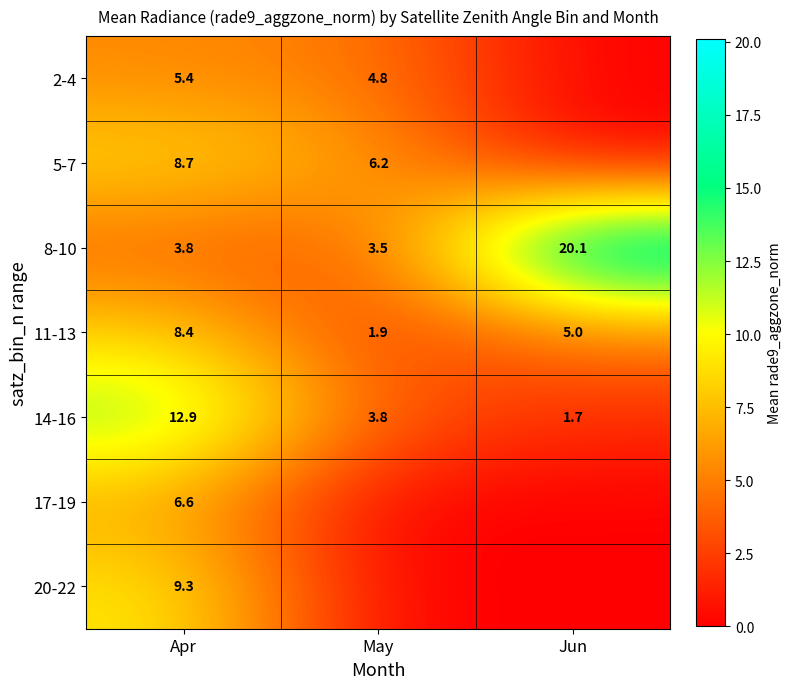

What is the difference between the maximum and minimum values in the 14-16 series?

11.2